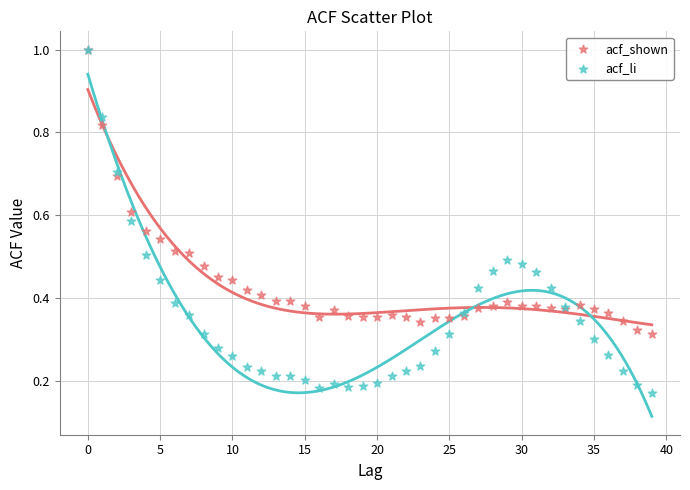

Which series reaches the minimum Y coordinate?

acf_li